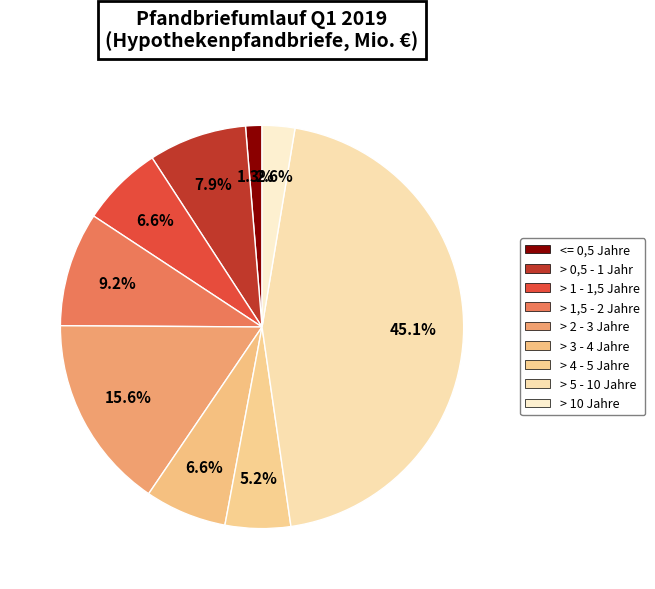

To the nearest percent, what is the combined percentage of > 4 - 5 Jahre and <= 0,5 Jahre?

7%